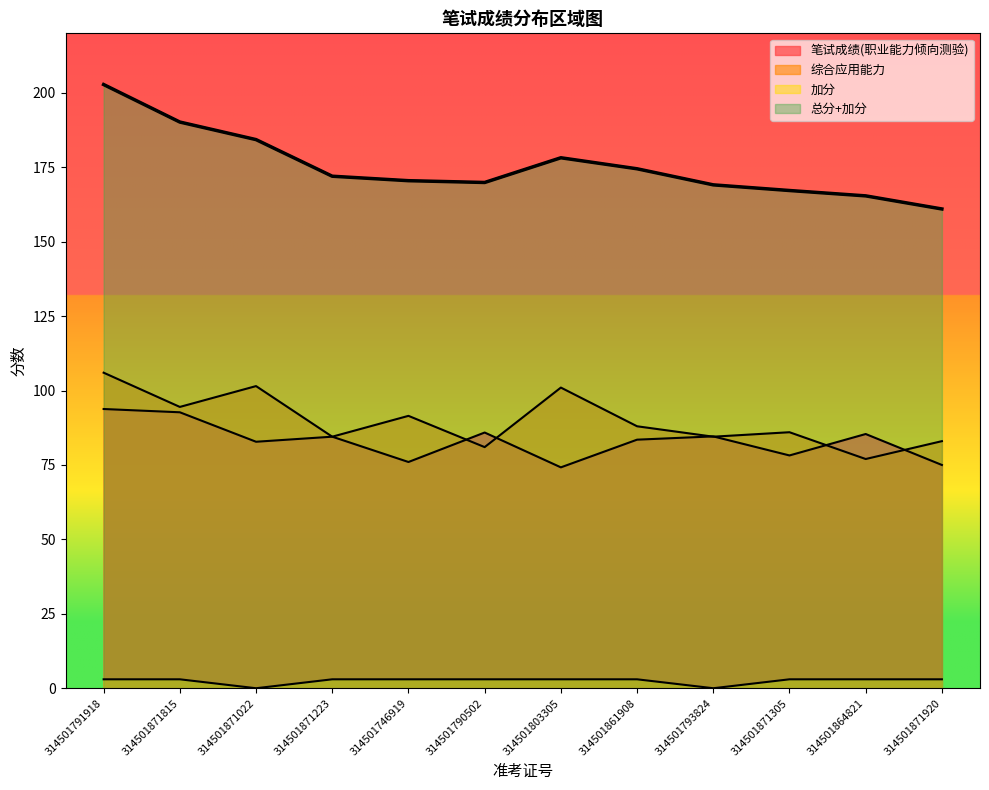

Between 314501871223 and 314501790502, which series saw the biggest shift?

综合应用能力